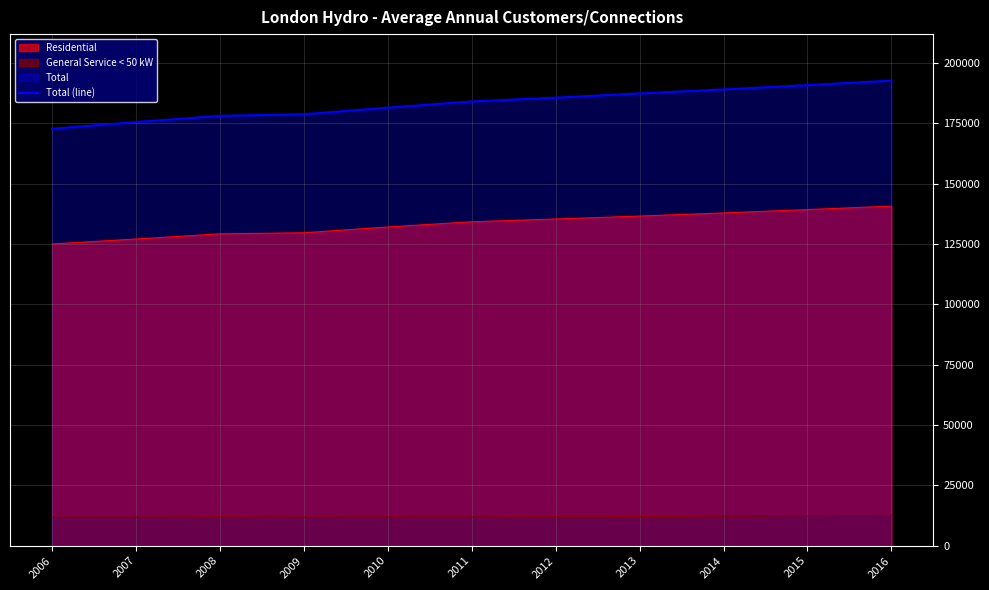

What is the difference between the values at 2010 and 2014?

7552.9